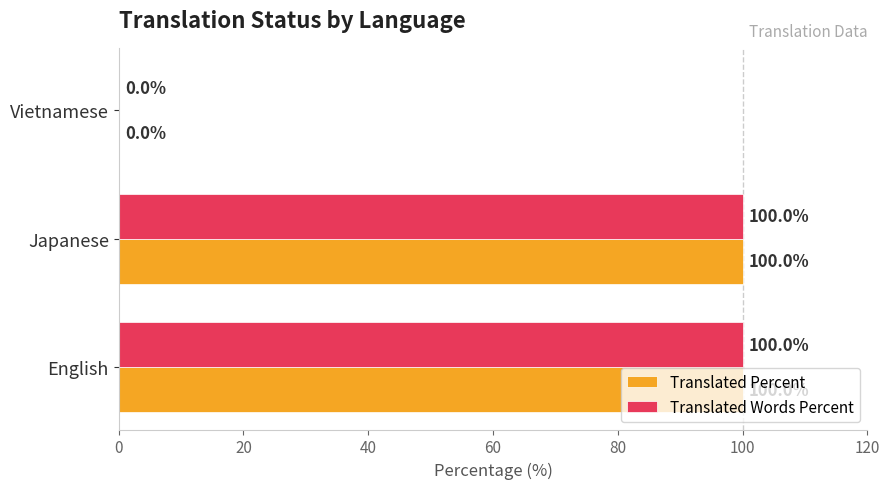

What is the highest value of the Translated Words Percent series?

100